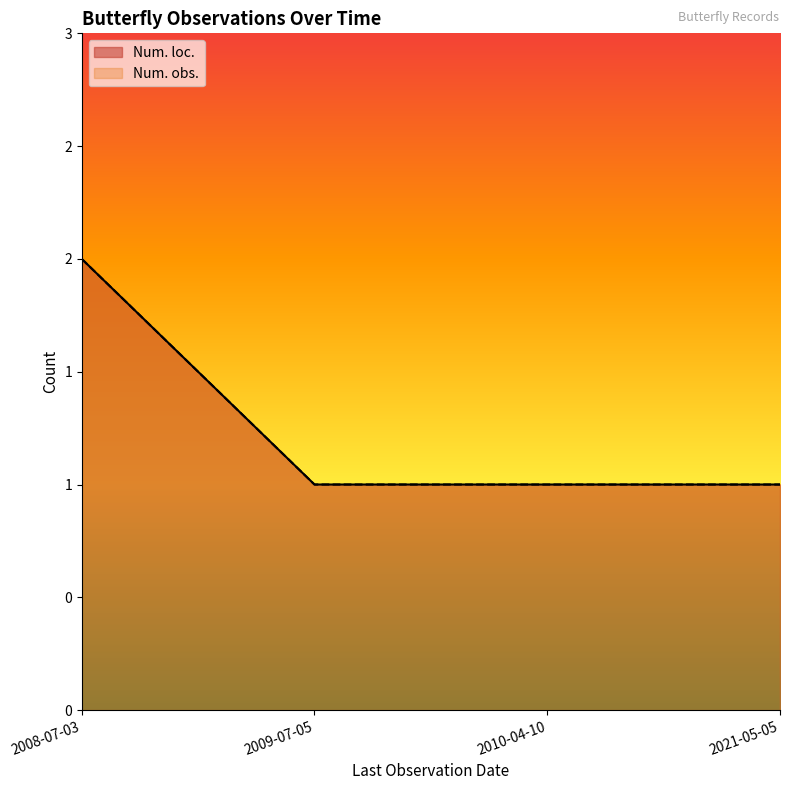

Between 2008-07-03 and 2009-07-05, which series saw the biggest shift?

Num. loc.